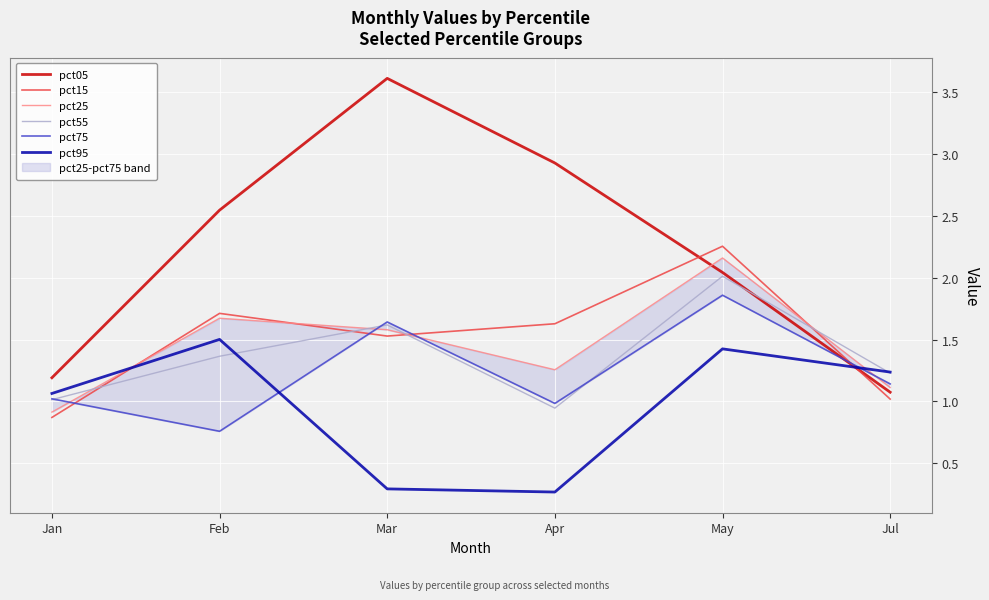

Which series has the largest total across all categories?

pct05